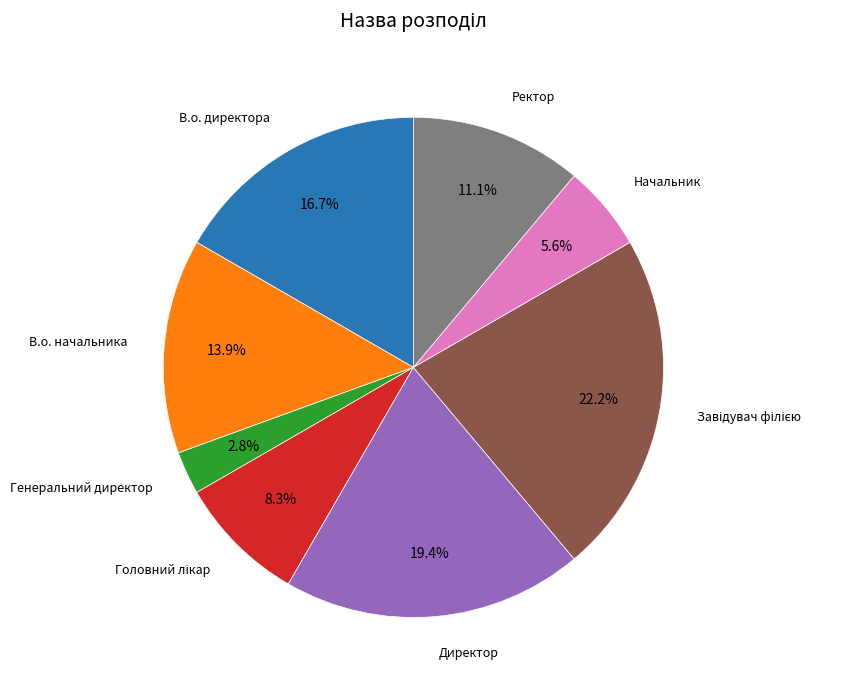

To the nearest percent, what is the difference between the largest and smallest slice percentages?

19%